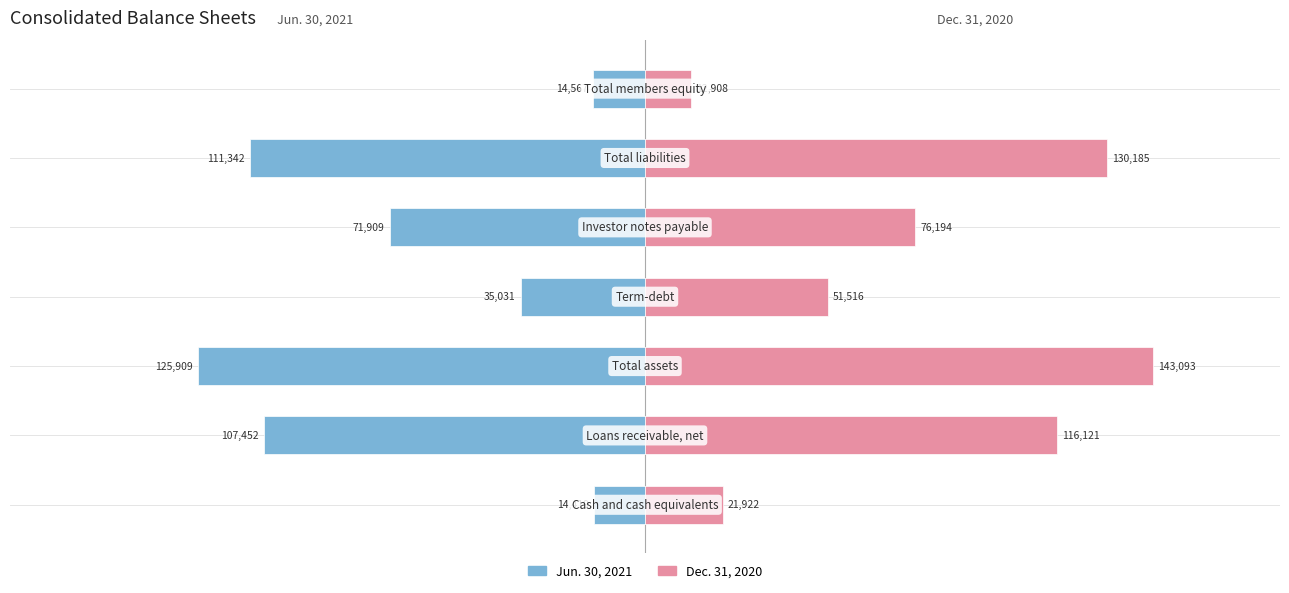

At 1, list the series in order from largest to smallest.

Dec. 31, 2020, Jun. 30, 2021